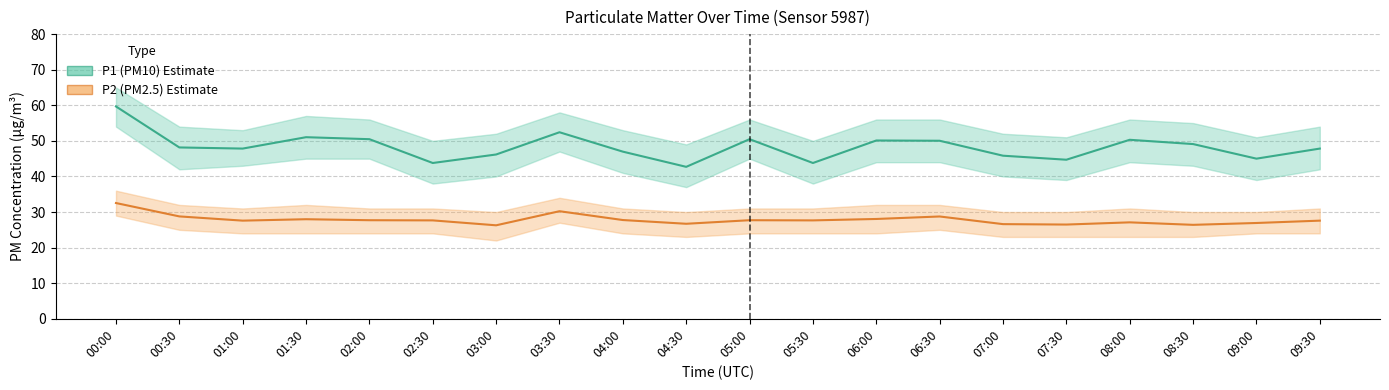

What is the minimum value for P2 (PM2.5)?

26.3